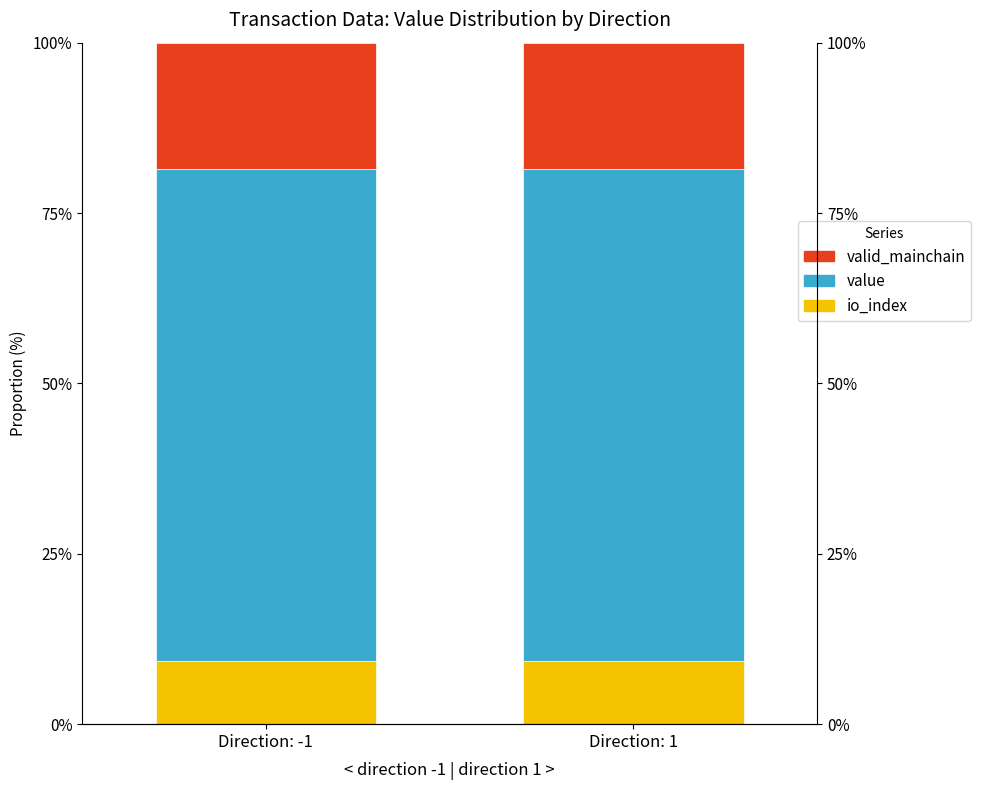

What is the label of the 1st bar from the right?

Direction: 1